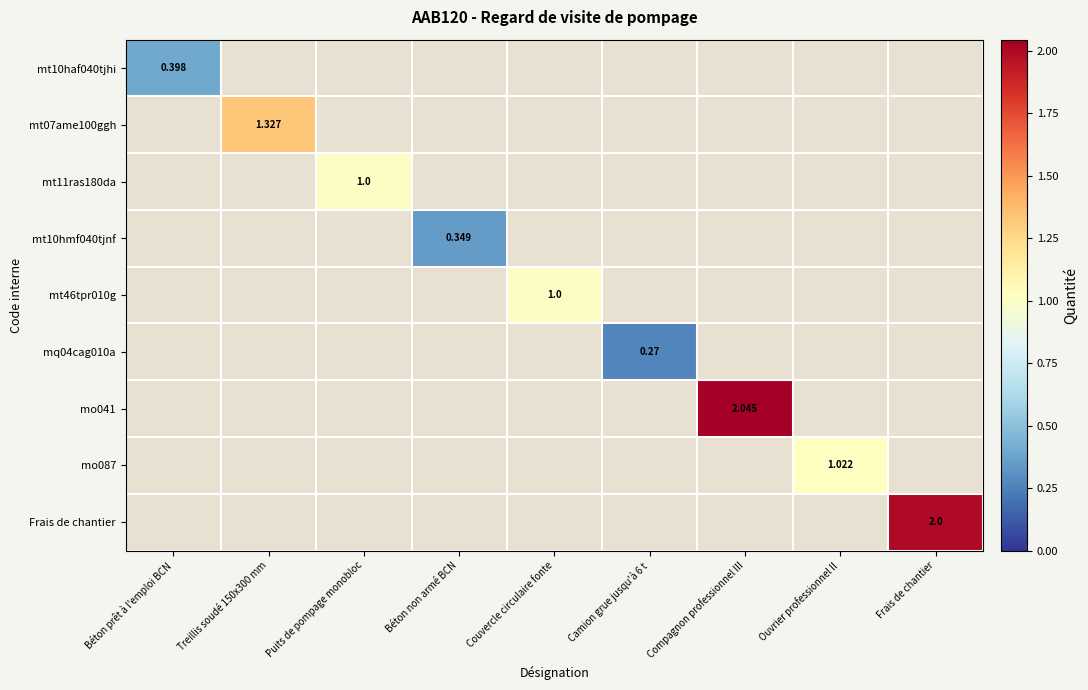

What is the difference between the maximum and minimum values in the mt10haf040tjhi series?

0.4